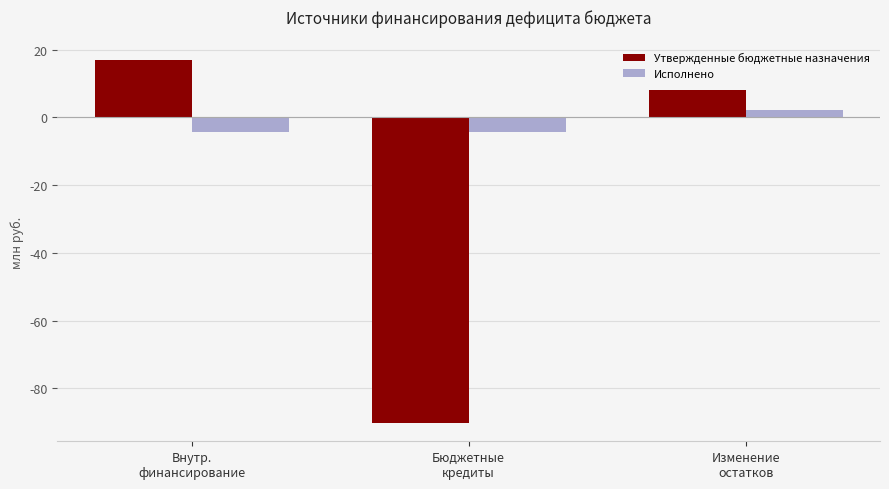

What are all the series names shown in the legend?

Утвержденные бюджетные назначения, Исполнено